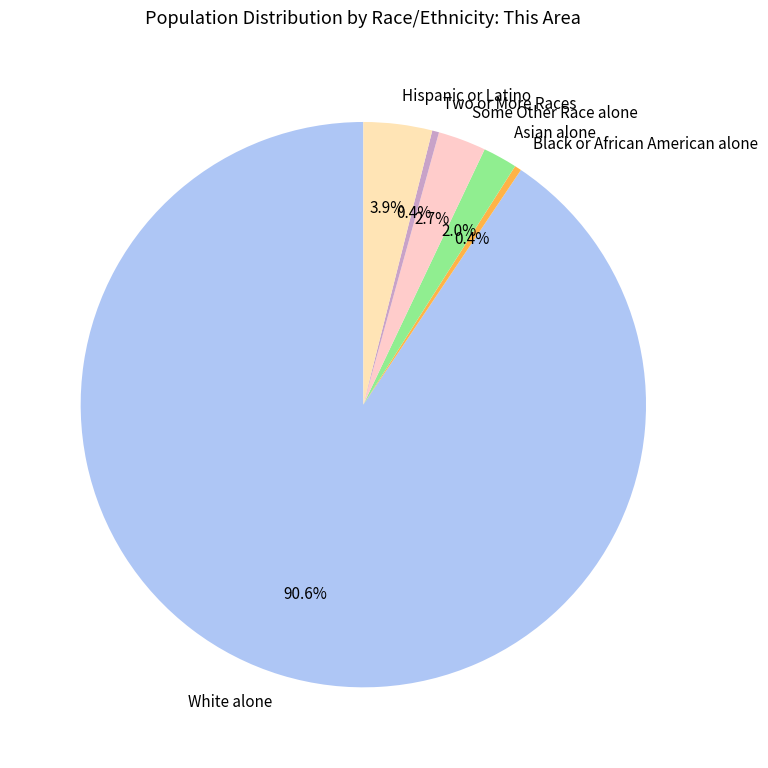

To the nearest percent, what is the combined percentage of Some Other Race alone and Black or African American alone?

3%